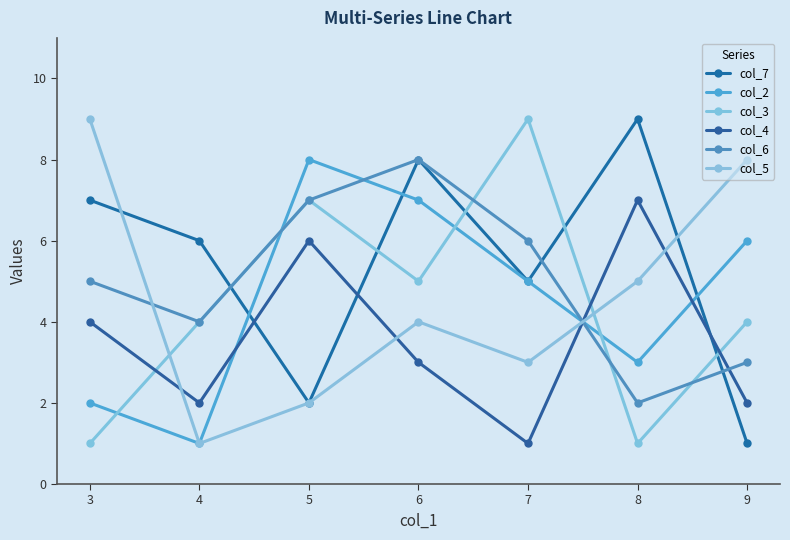

What are all the series names shown in the legend?

col_7, col_2, col_3, col_4, col_6, col_5